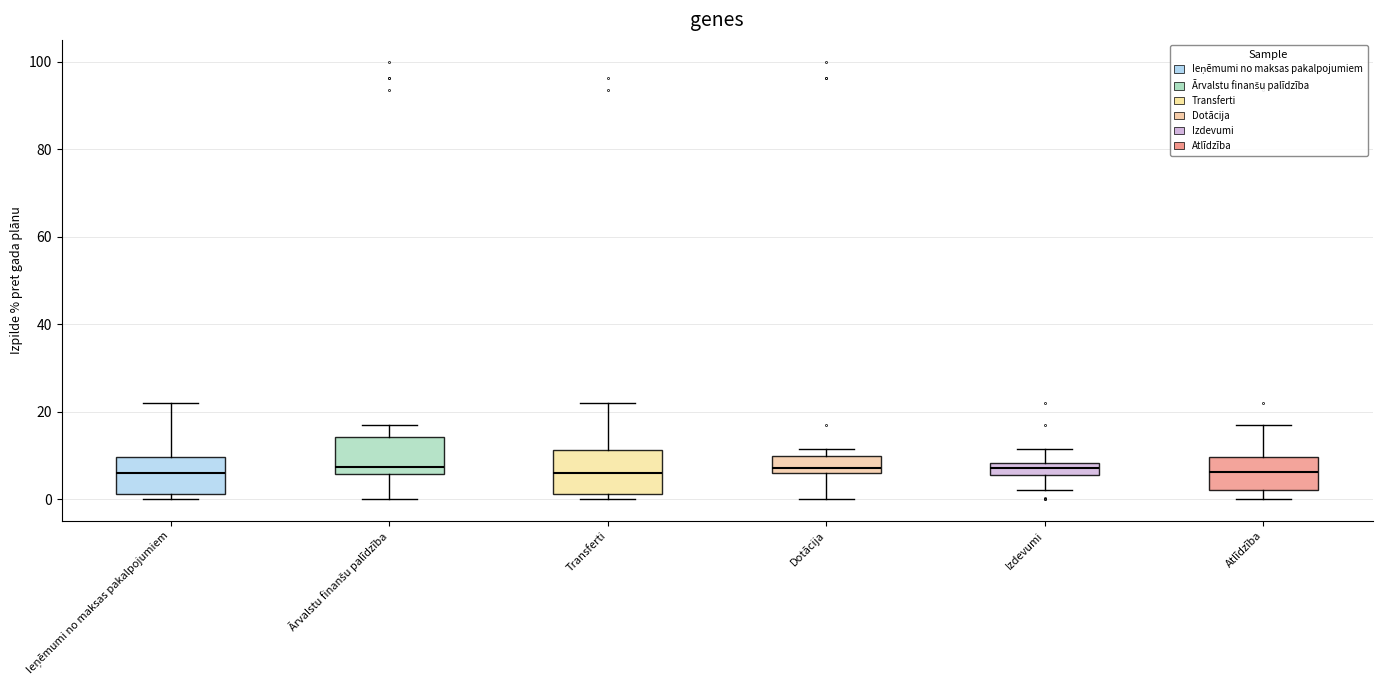

Where does the upper whisker of the box for Ieņēmumi no maksas pakalpojumiem end on the y-axis? The values are not printed on the chart, so give them approximately, as read against the axis.

22